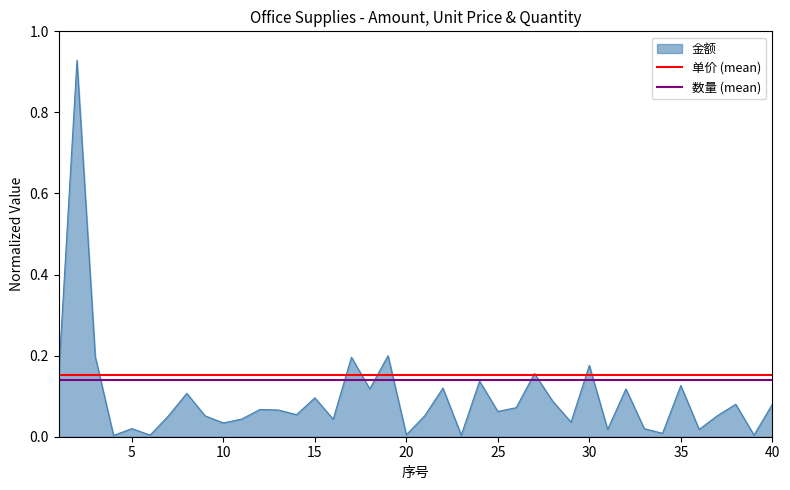

The 金额 series shows 0.0 at 20. True or false?

True